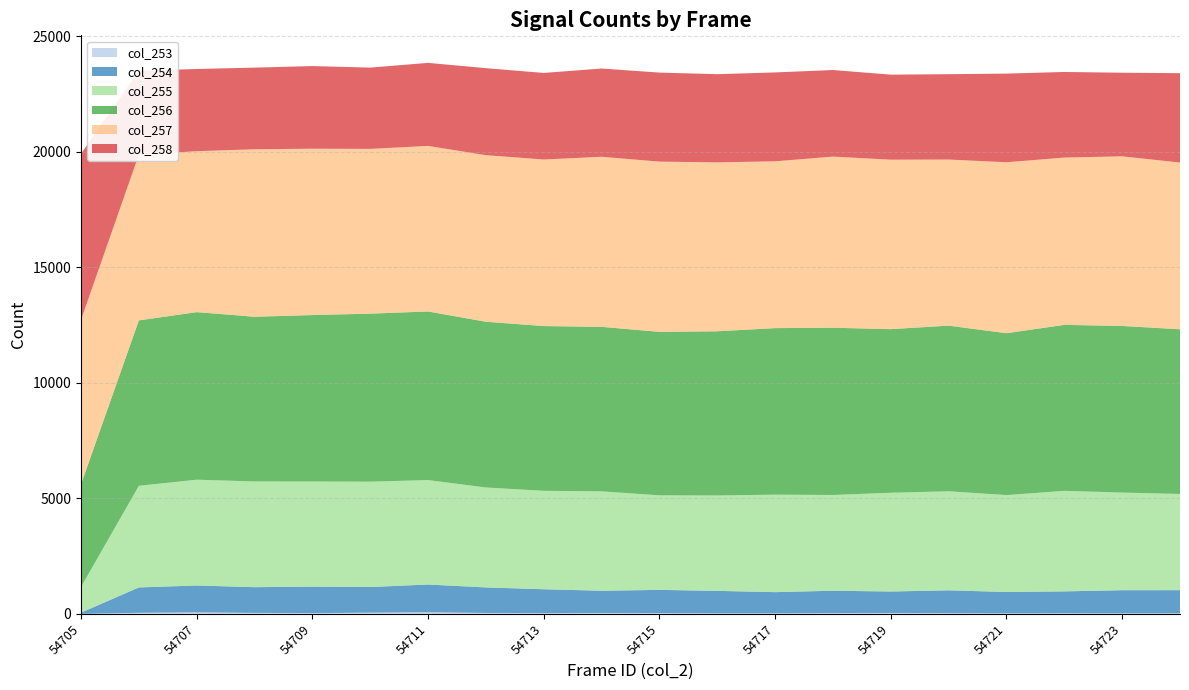

Reading left to right, transcribe all the data shown in this chart.

col_253: 54705=1	54706=46	54707=65	54708=43	54709=34	54710=53	54711=69	54712=40	54713=33	54714=41	54715=34	54716=27	54717=25	54718=35	54719=40	54720=32	54721=25	54722=29	54723=25	54724=25
col_254: 54705=51	54706=1098	54707=1162	54708=1112	54709=1144	54710=1108	54711=1201	54712=1104	54713=1032	54714=960	54715=1004	54716=968	54717=915	54718=966	54719=928	54720=987	54721=922	54722=944	54723=999	54724=1000
col_255: 54705=1115	54706=4398	54707=4579	54708=4575	54709=4549	54710=4560	54711=4520	54712=4325	54713=4260	54714=4301	54715=4092	54716=4128	54717=4219	54718=4144	54719=4273	54720=4285	54721=4193	54722=4351	54723=4225	54724=4164
col_256: 54705=4442	54706=7157	54707=7249	54708=7126	54709=7202	54710=7269	54711=7294	54712=7171	54713=7128	54714=7117	54715=7073	54716=7104	54717=7205	54718=7236	54719=7079	54720=7167	54721=7004	54722=7181	54723=7209	54724=7125
col_257: 54705=7116	54706=7174	54707=6964	54708=7247	54709=7199	54710=7130	54711=7164	54712=7207	54713=7207	54714=7359	54715=7366	54716=7309	54717=7218	54718=7405	54719=7333	54720=7188	54721=7397	54722=7239	54723=7340	54724=7214
col_258: 54705=7181	54706=3624	54707=3558	54708=3533	54709=3575	54710=3517	54711=3593	54712=3766	54713=3746	54714=3819	54715=3852	54716=3816	54717=3846	54718=3746	54719=3679	54720=3693	54721=3836	54722=3704	54723=3617	54724=3868